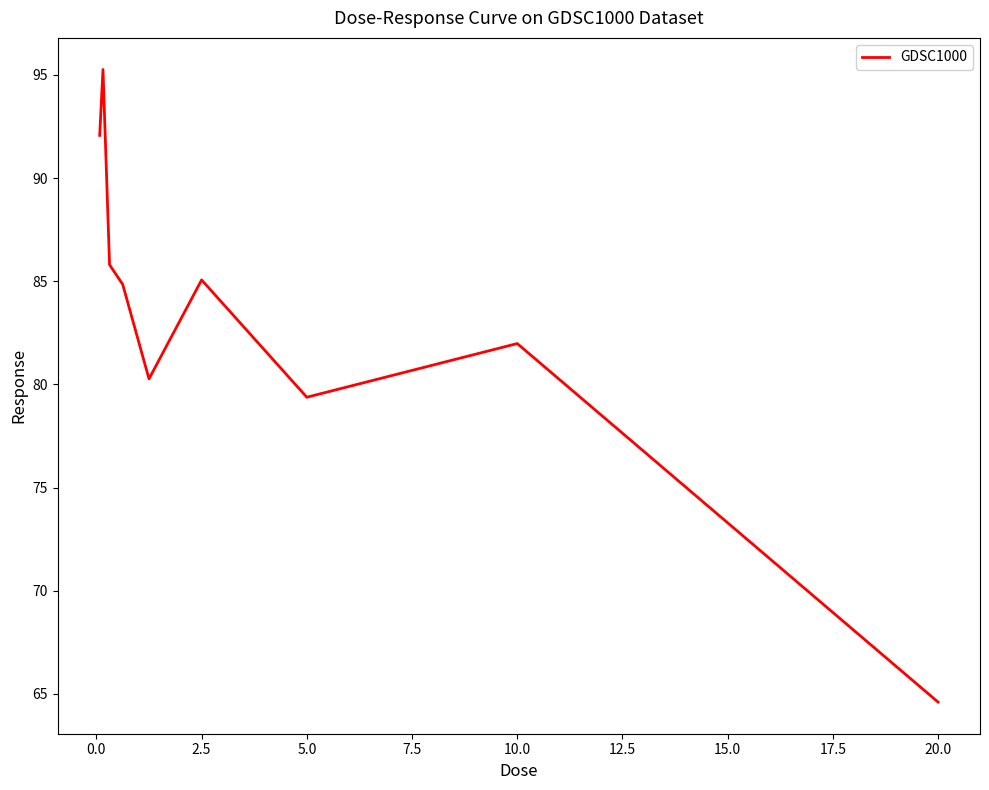

What is the maximum value shown in the chart?

95.3